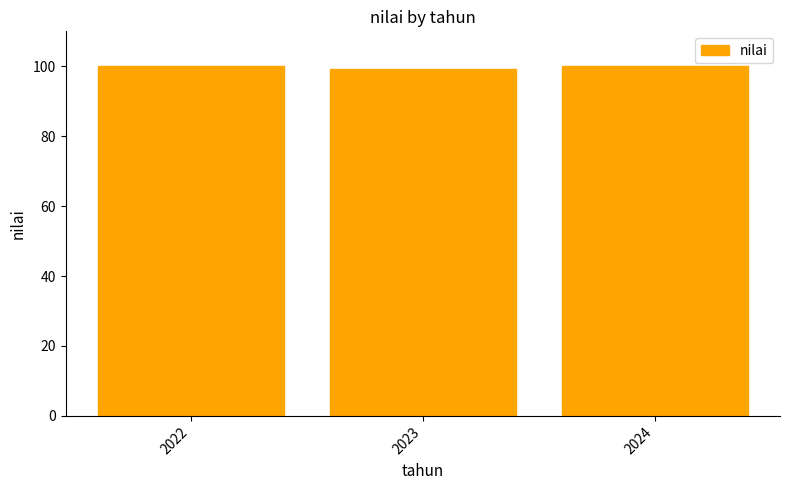

How many values are below 100?

1